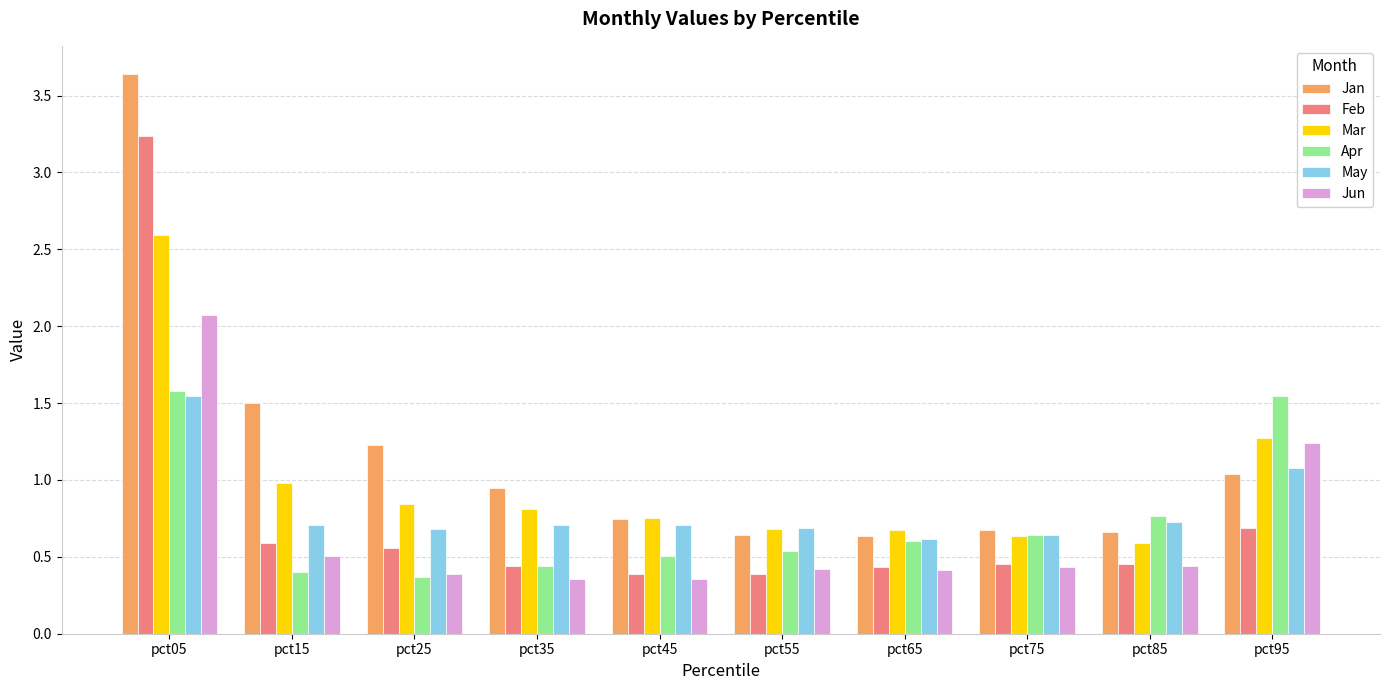

Which series has the largest total across all categories?

Jan